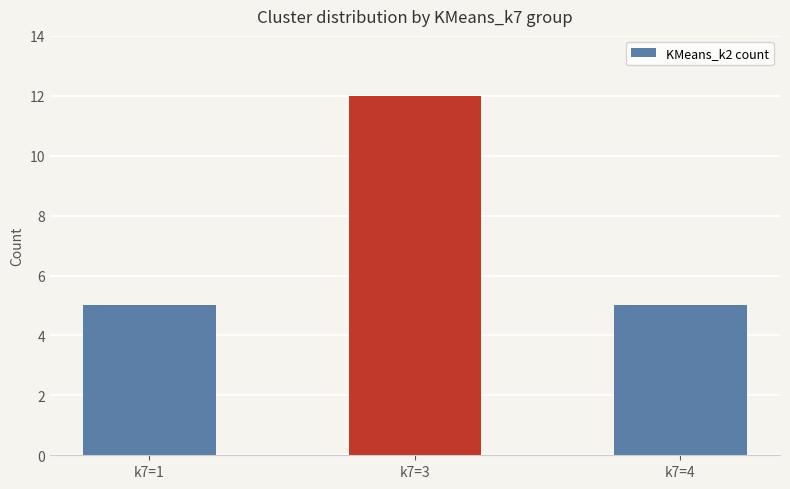

The value at k7=3 is 2. True or false?

False